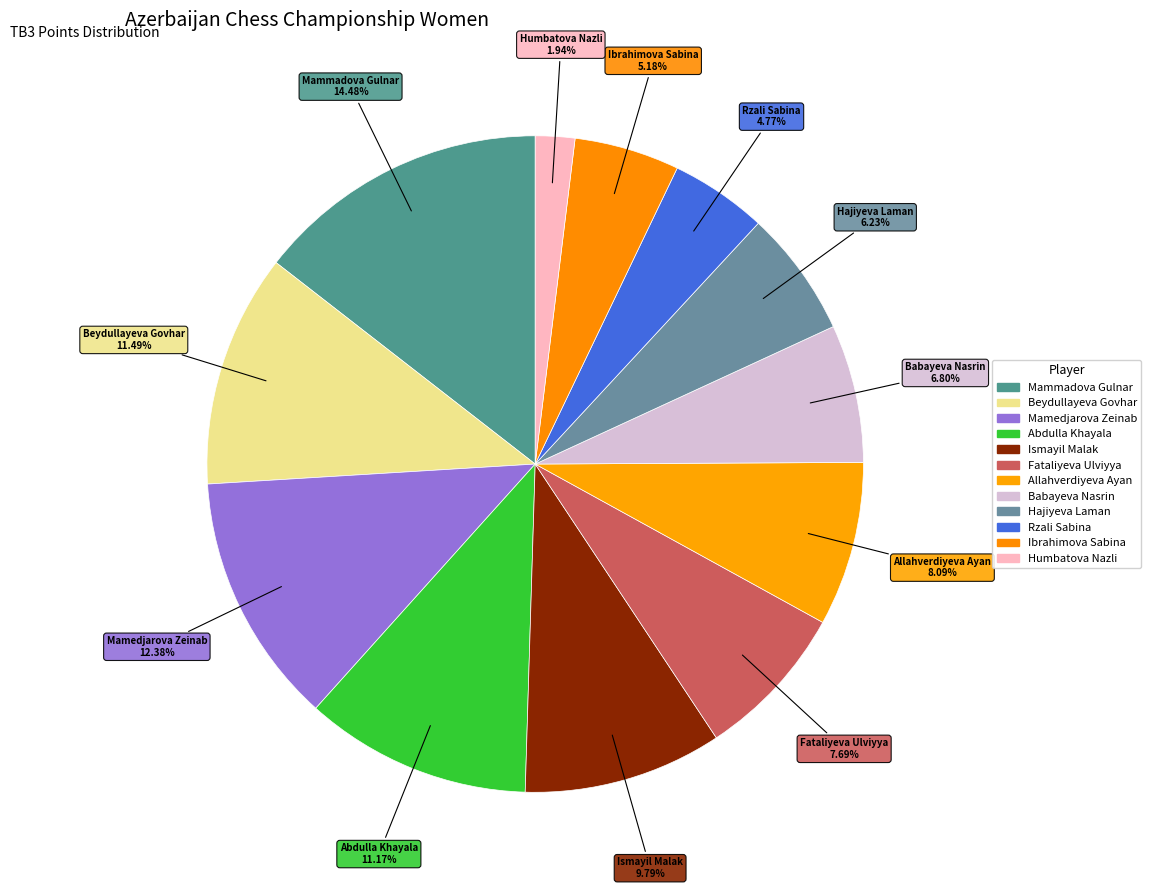

Count the number of slices in the pie.

12